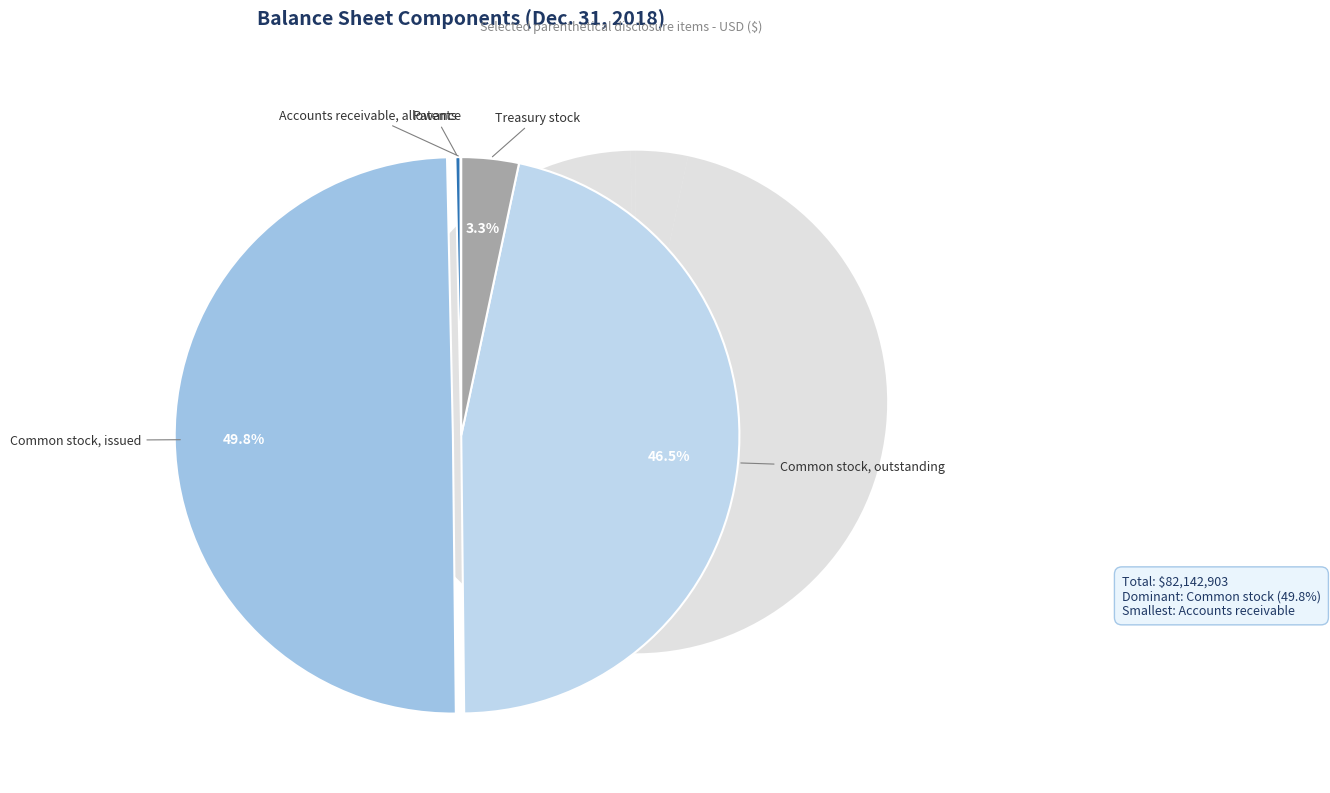

Rank the categories by value from highest to lowest.

Common stock, issued, Common stock, outstanding, Treasury stock, Patents, accumulated amortization, Accounts receivable, allowance